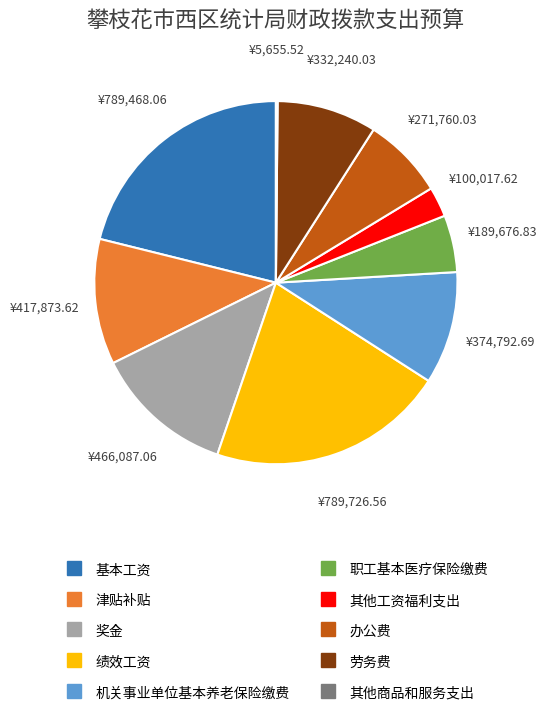

Between 绩效工资 and 奖金, which is larger?

绩效工资